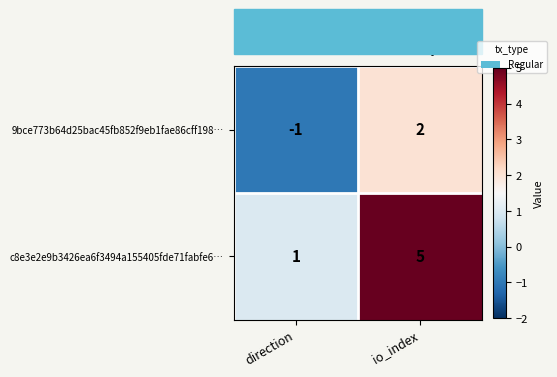

What is the difference between the 9bce773b64d25bac45fb852f9eb1fae86cff198… values at direction and io_index?

3